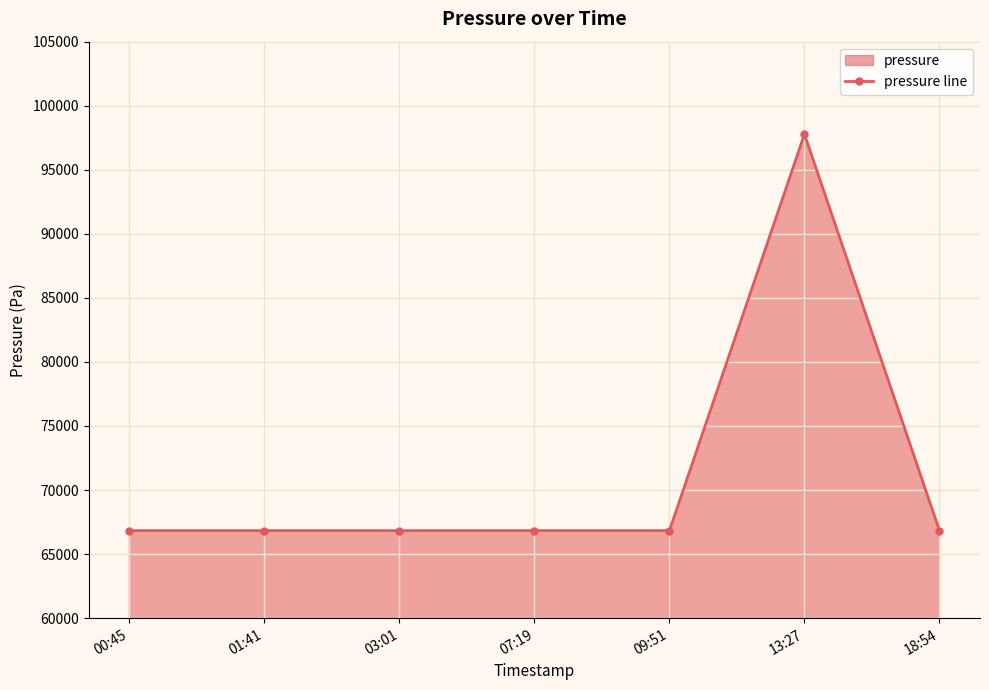

What is the value of the 6th point from the left?

97781.1